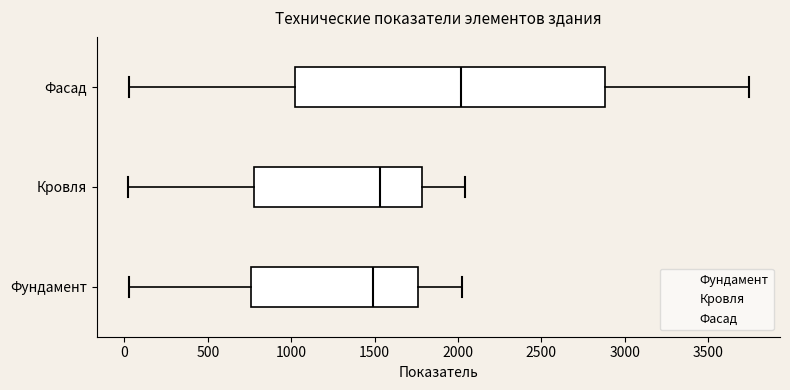

Reading bottom to top, transcribe this box plot: for each box, give where its median line is, the range the box spans, and where its two whiskers end, as read against the x-axis. The values are not printed on the chart, so give them approximately, as read against the axis.

Фундамент: median 1500, box 750 to 1750, whiskers 50 to 2050
Кровля: median 1550, box 800 to 1800, whiskers 0 to 2050
Фасад: median 2000, box 1000 to 2900, whiskers 50 to 3750